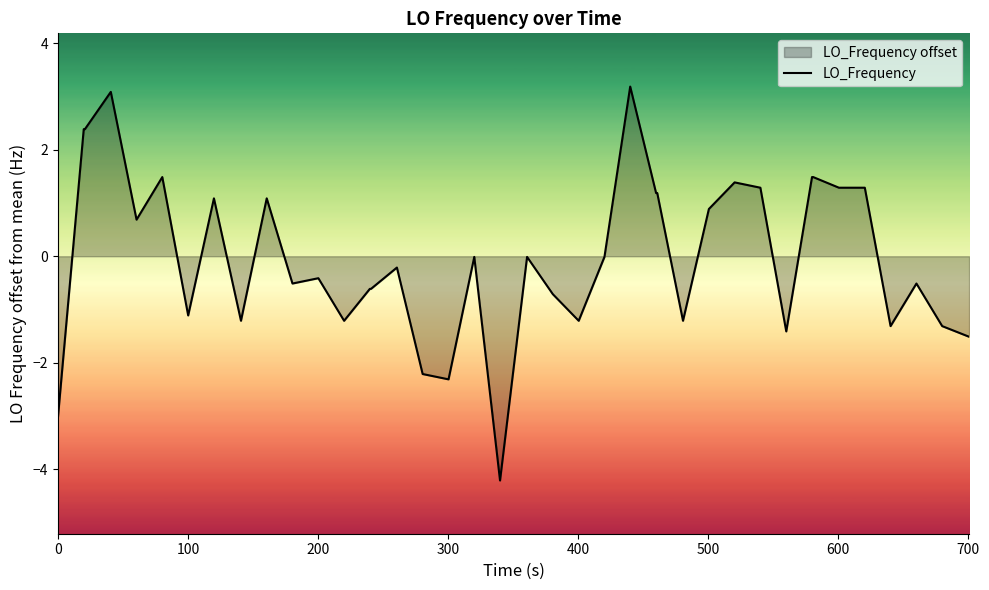

What is the maximum value shown in the chart?

3.2